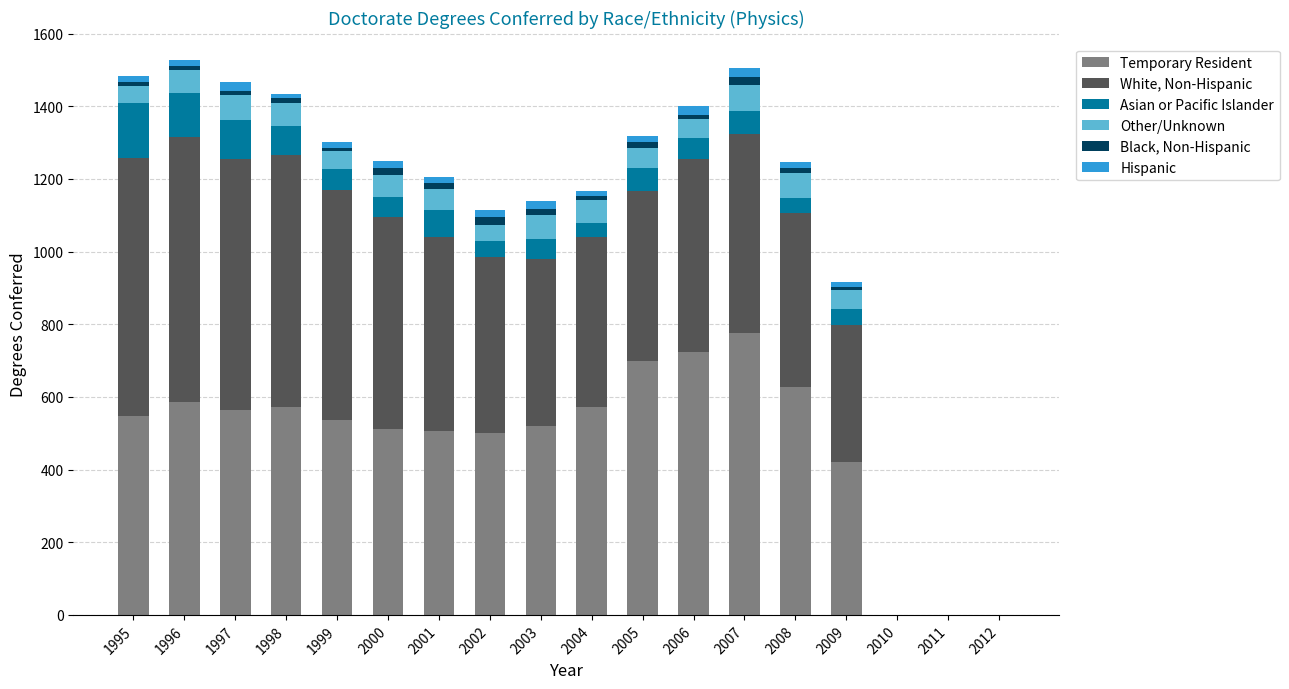

What is the maximum value for Temporary Resident?

775